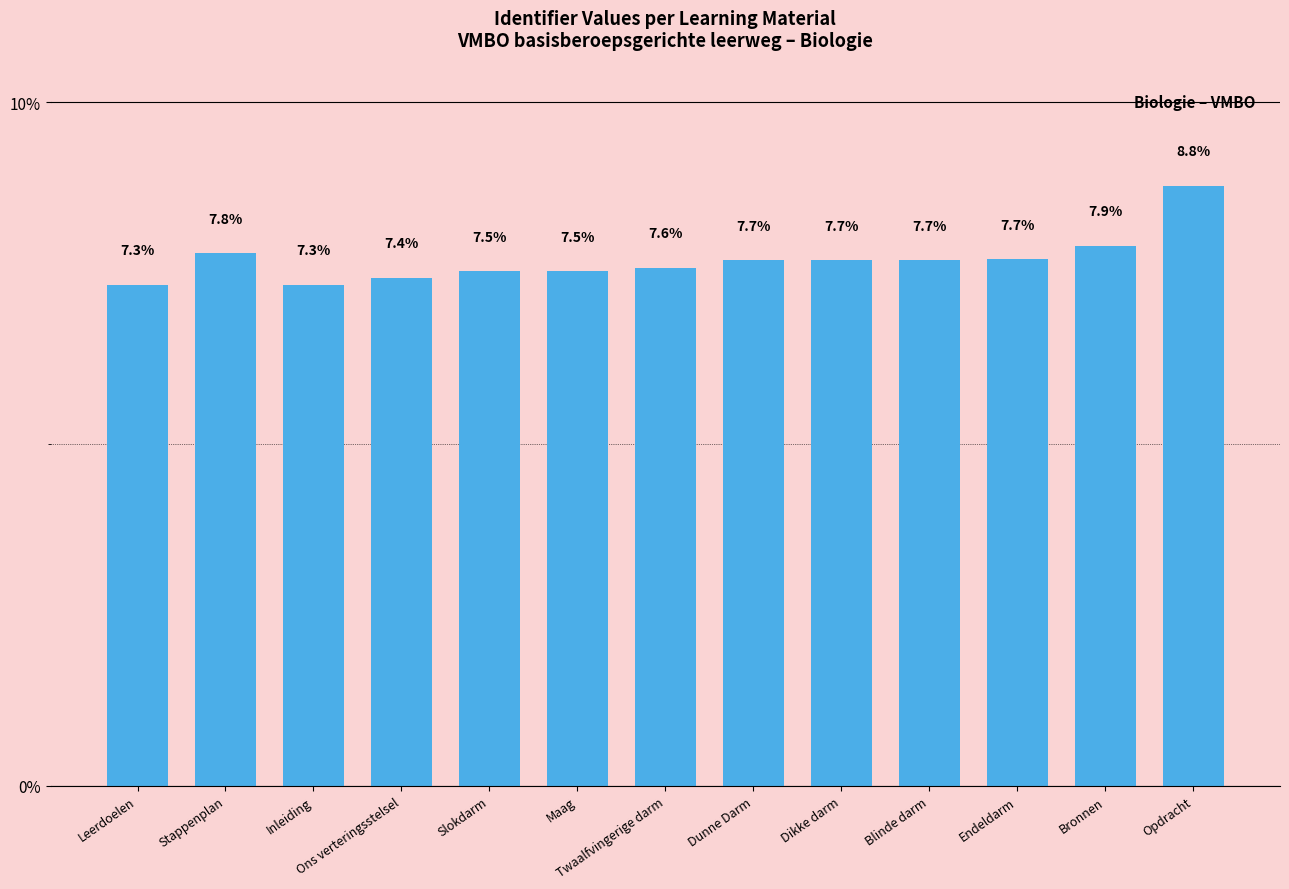

Is it true that the value at Stappenplan is 5.2?

False